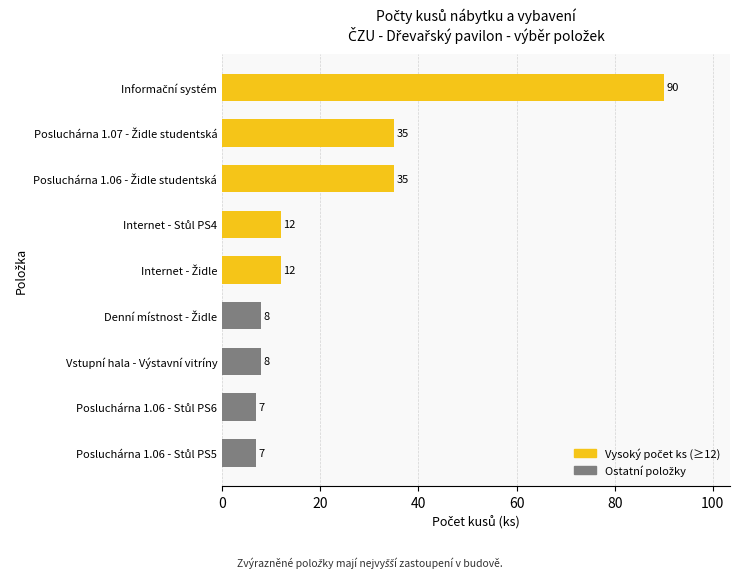

What is the greatest value displayed?

90